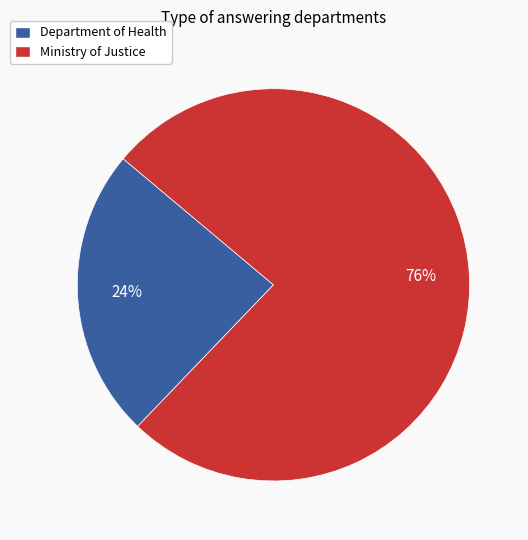

Approximately how many times larger is the value at Department of Health compared to Ministry of Justice?

0.3